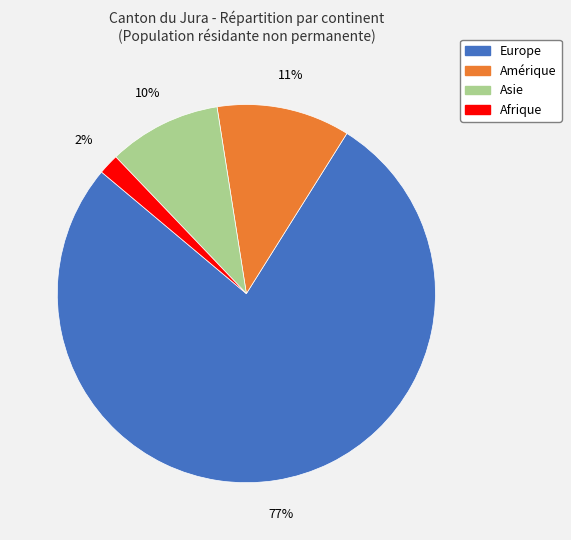

What percentage is the Amérique slice, to the nearest percent?

11%